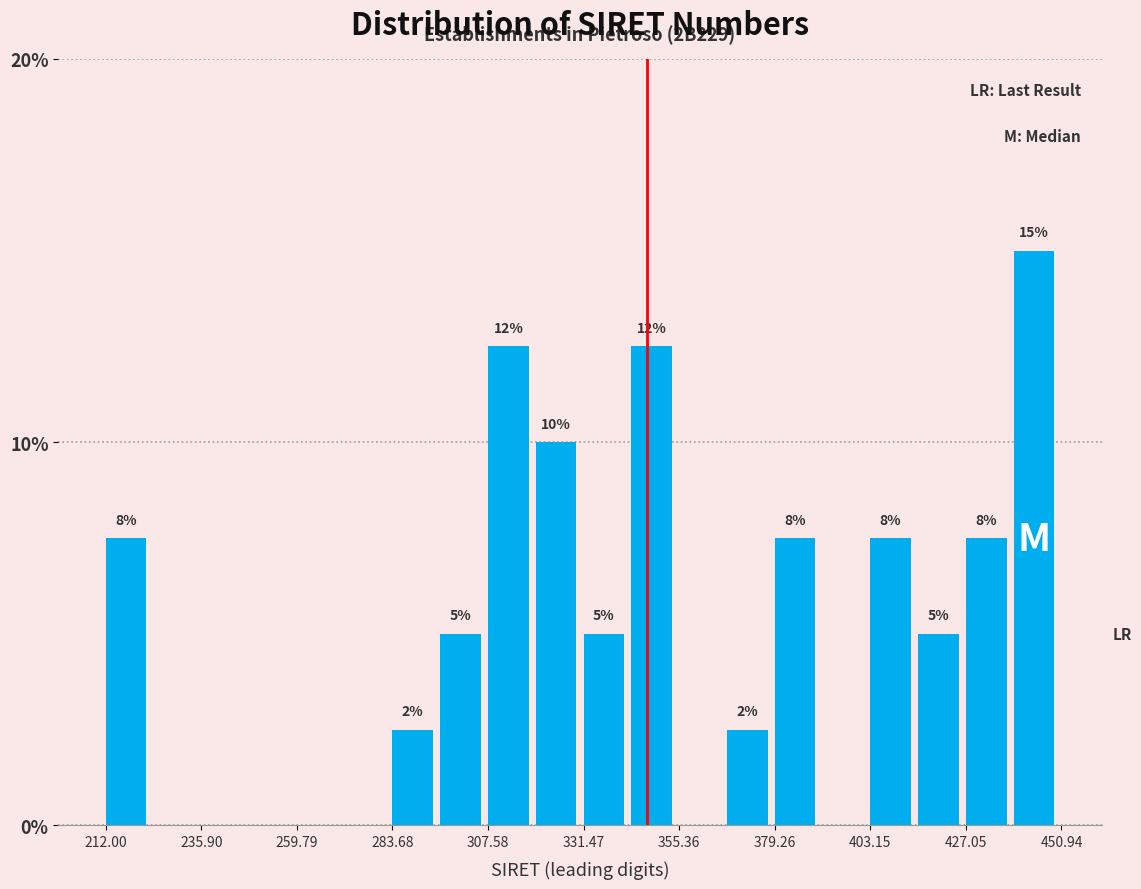

Around what value on the x-axis is the tallest bar? Give the approximate position of its centre, as read against the axis.

445